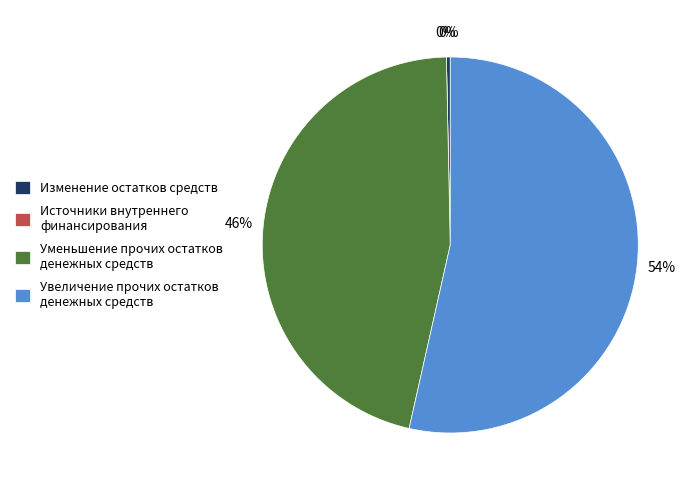

Count the number of slices in the pie.

4